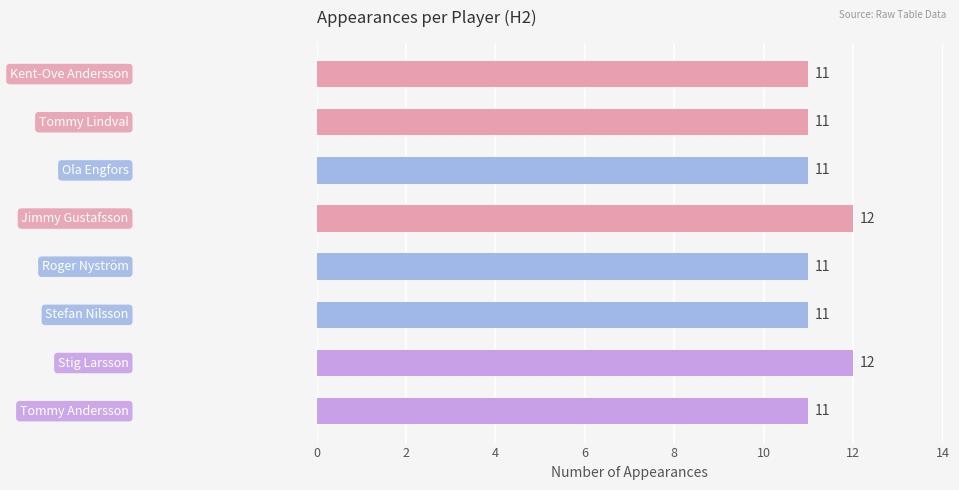

What is the value of the 7th bar from the top?

12